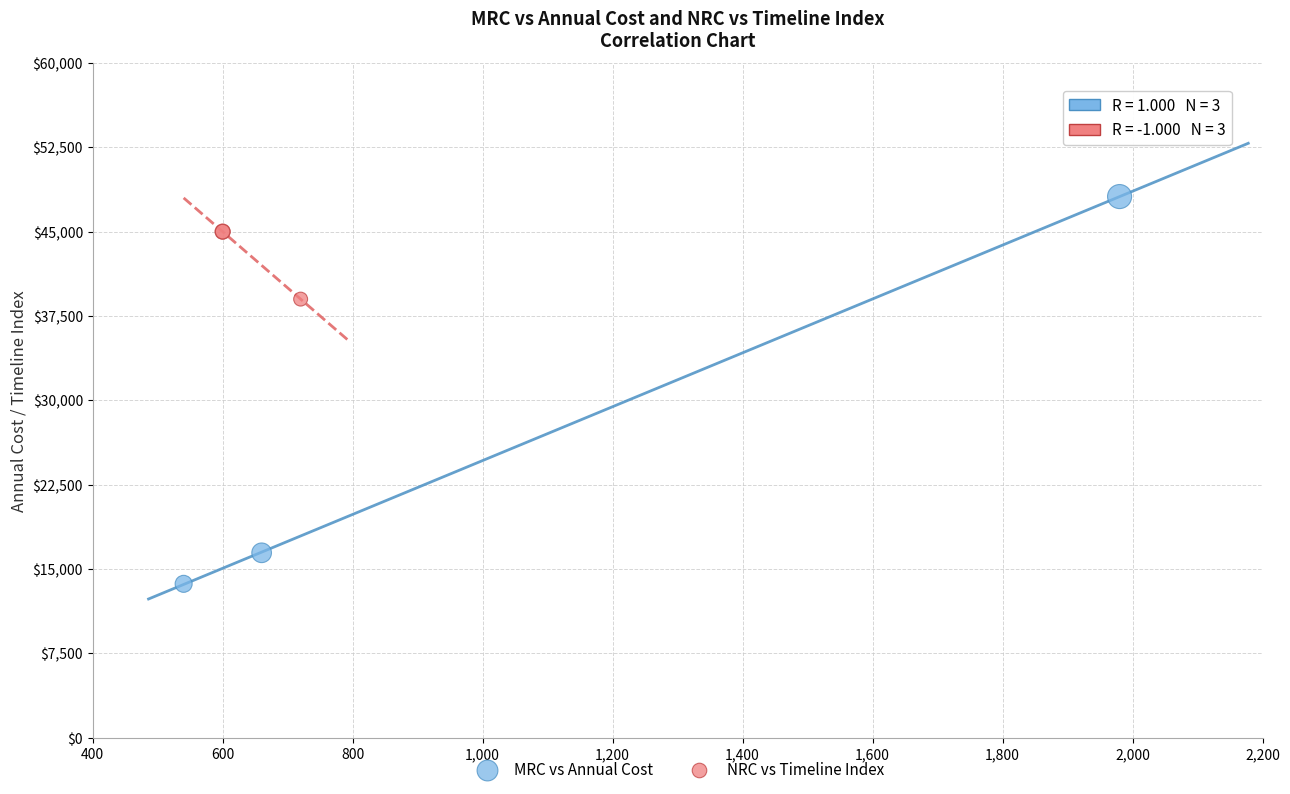

What are all the series names shown in the legend?

MRC vs Annual Cost, NRC vs Timeline Index